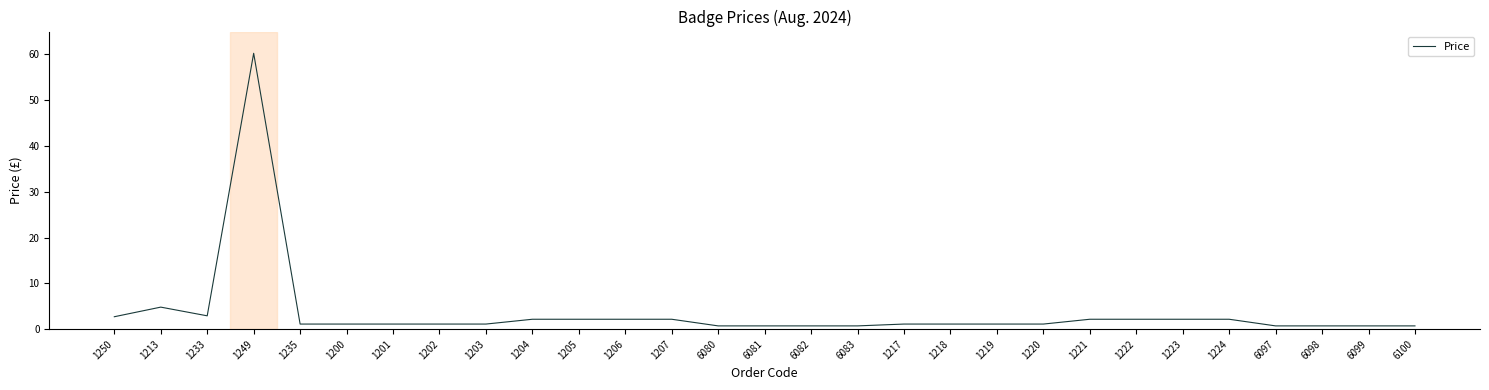

At which category does the chart reach its peak across all series?

1249